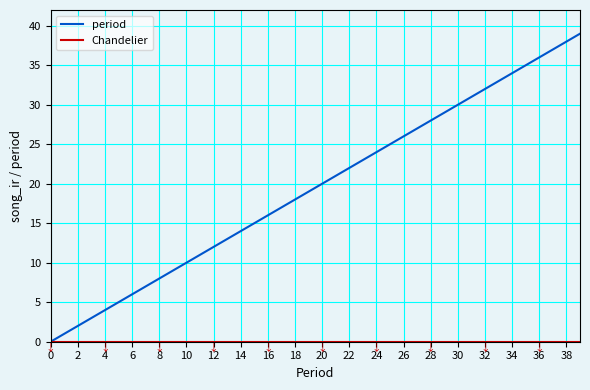

What is the maximum value for period?

39